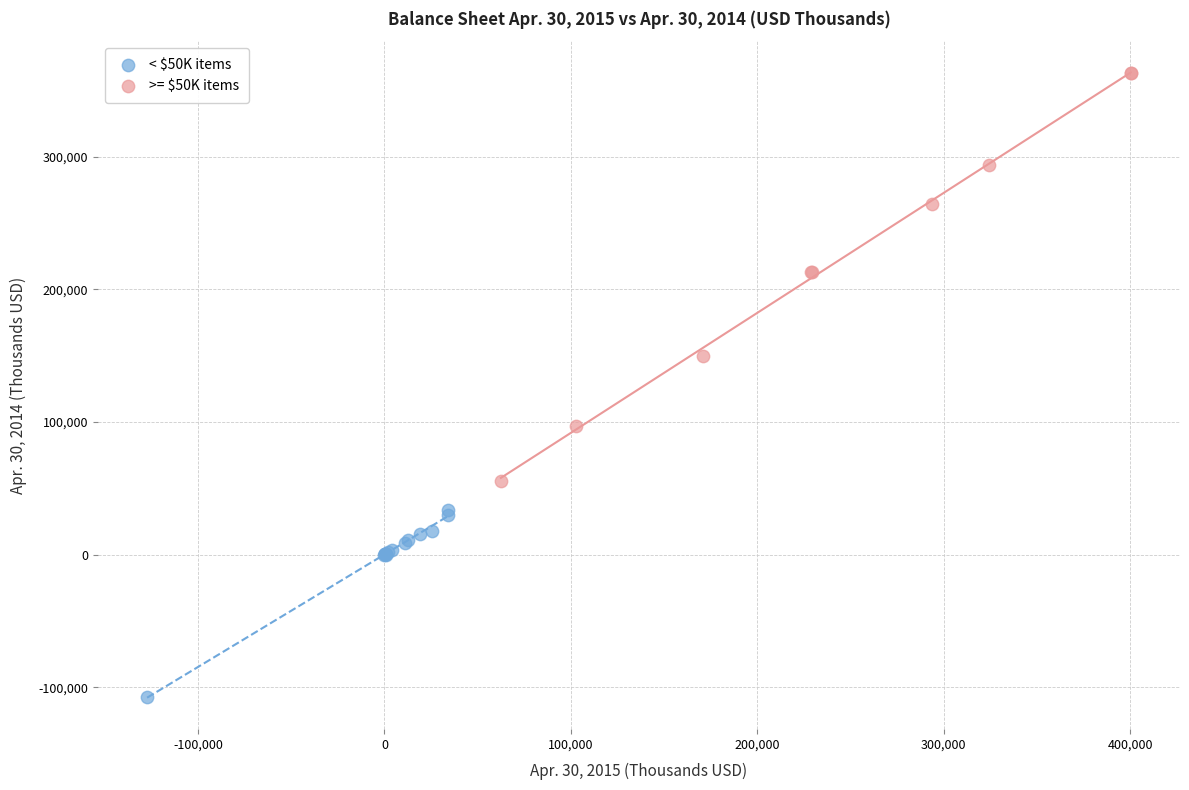

Which series reaches the minimum Y coordinate?

< $50K items